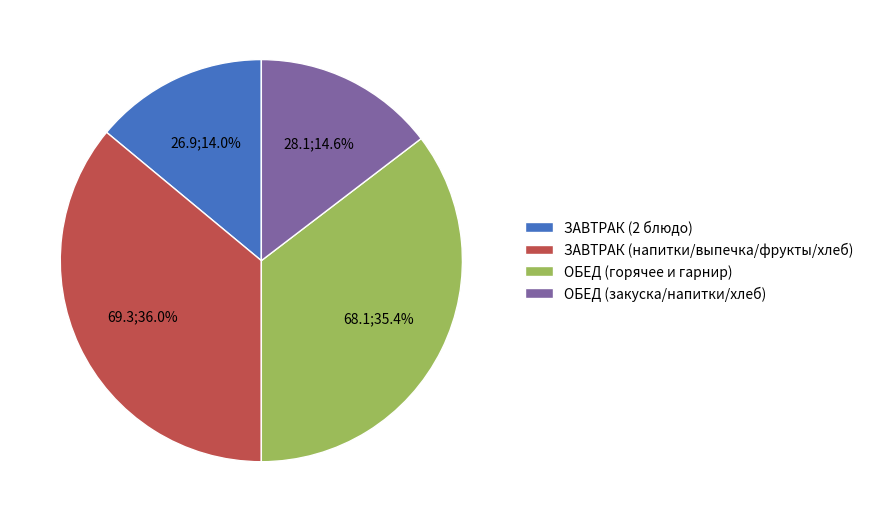

What is the ratio of the value at ЗАВТРАК (2 блюдо) to the value at ОБЕД (горячее и гарнир)?

0.4